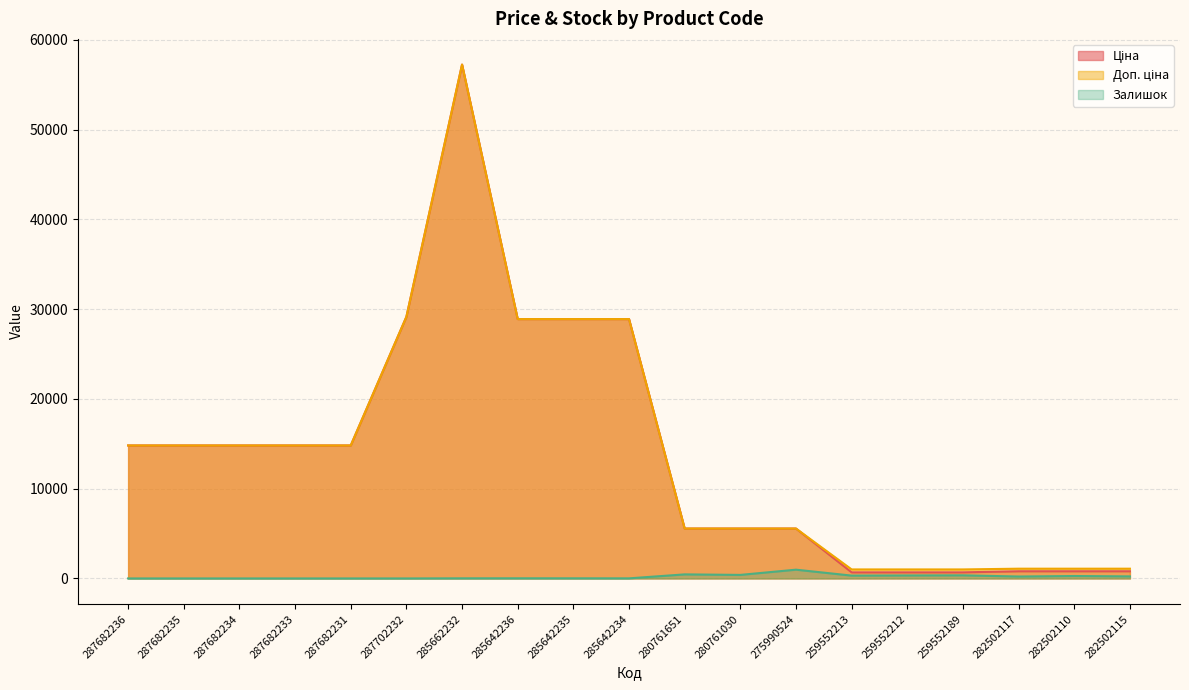

What is the difference between the maximum and minimum values in the Залишок series?

977.0